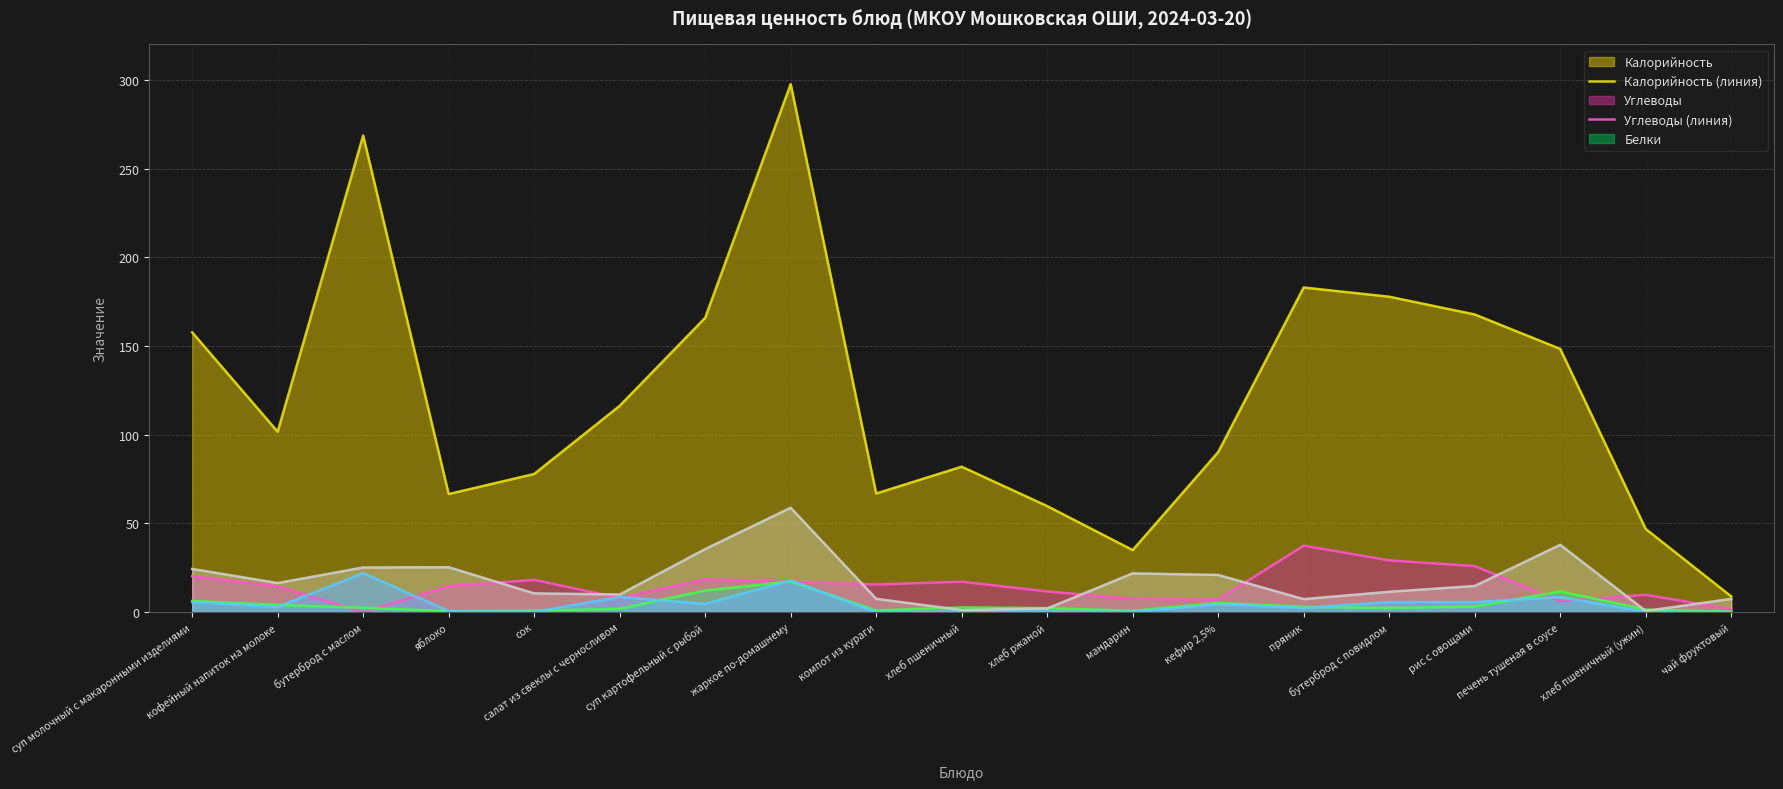

What is the spread (max minus min) of values at хлеб пшеничный?

81.7